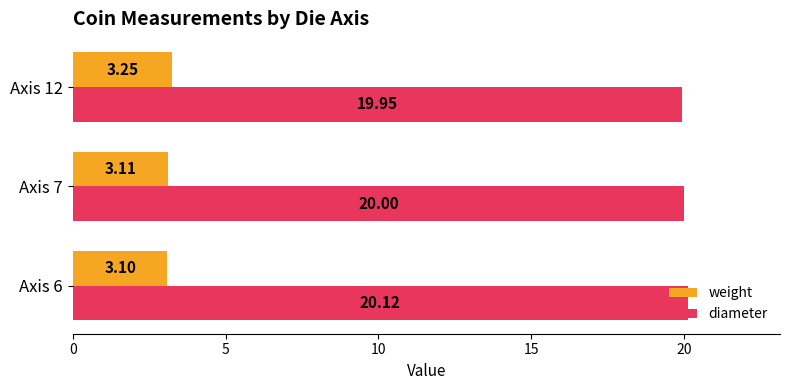

Which series has the largest range (max minus min)?

diameter